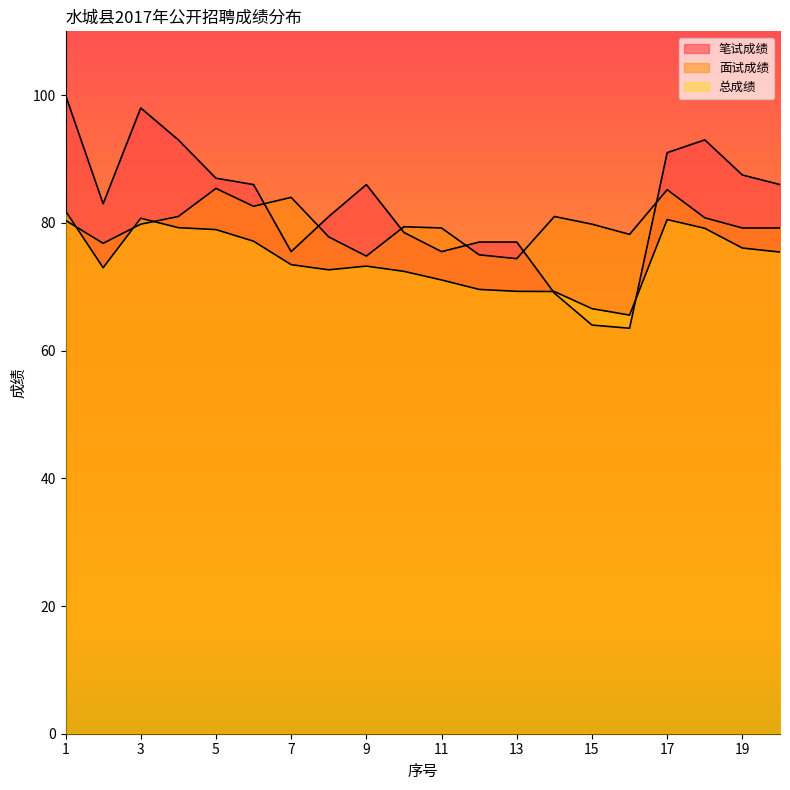

Which category has the lowest value in the 笔试成绩 series?

16